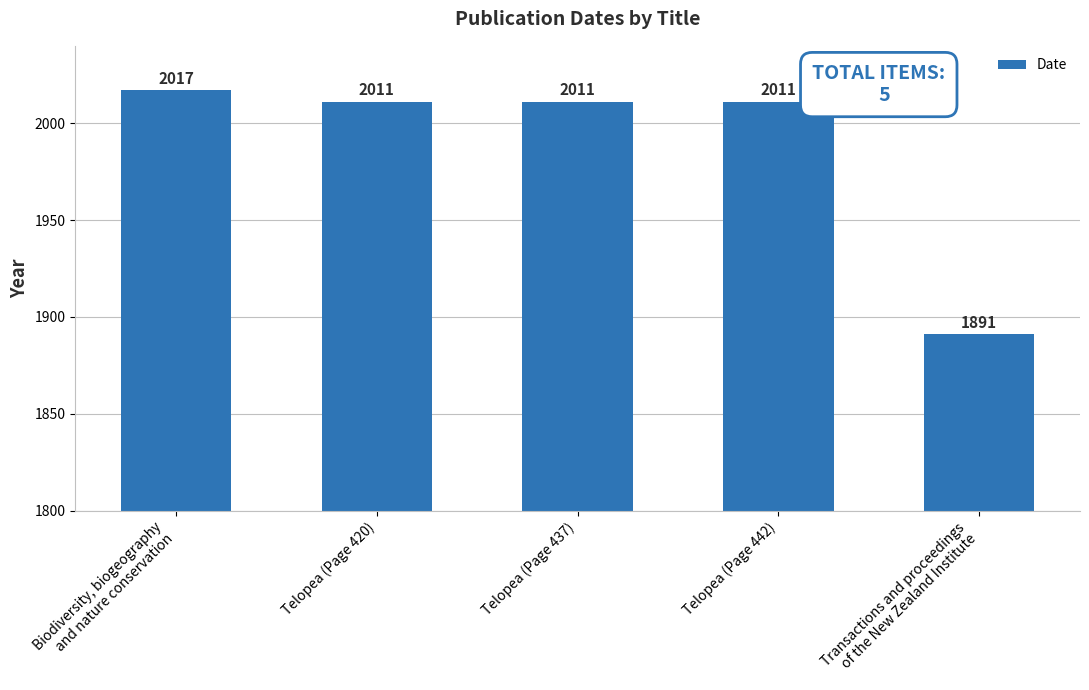

How many bars are there in total?

5